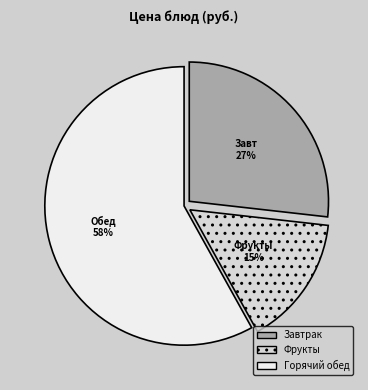

Which slice is the largest?

Горячий обед